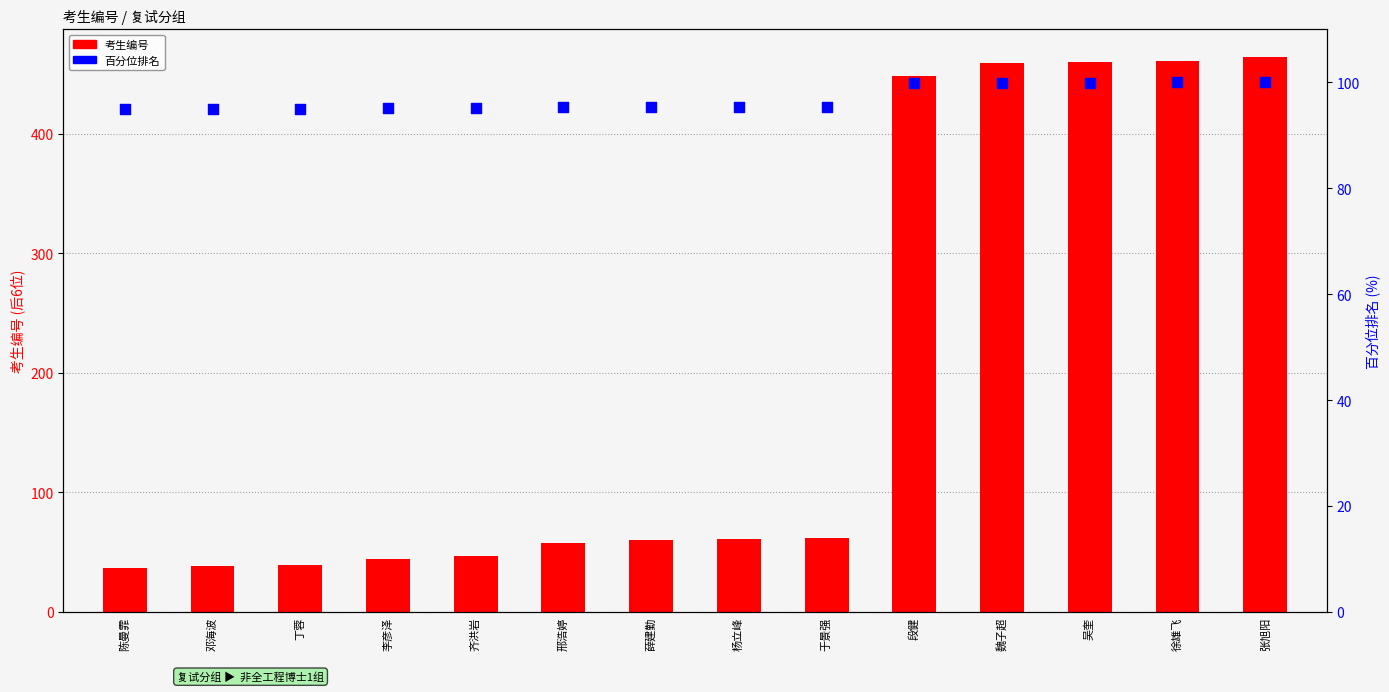

Is the value of 考生编号 at 薛建勤 greater than the value of 百分位排名 at 于景强?

No